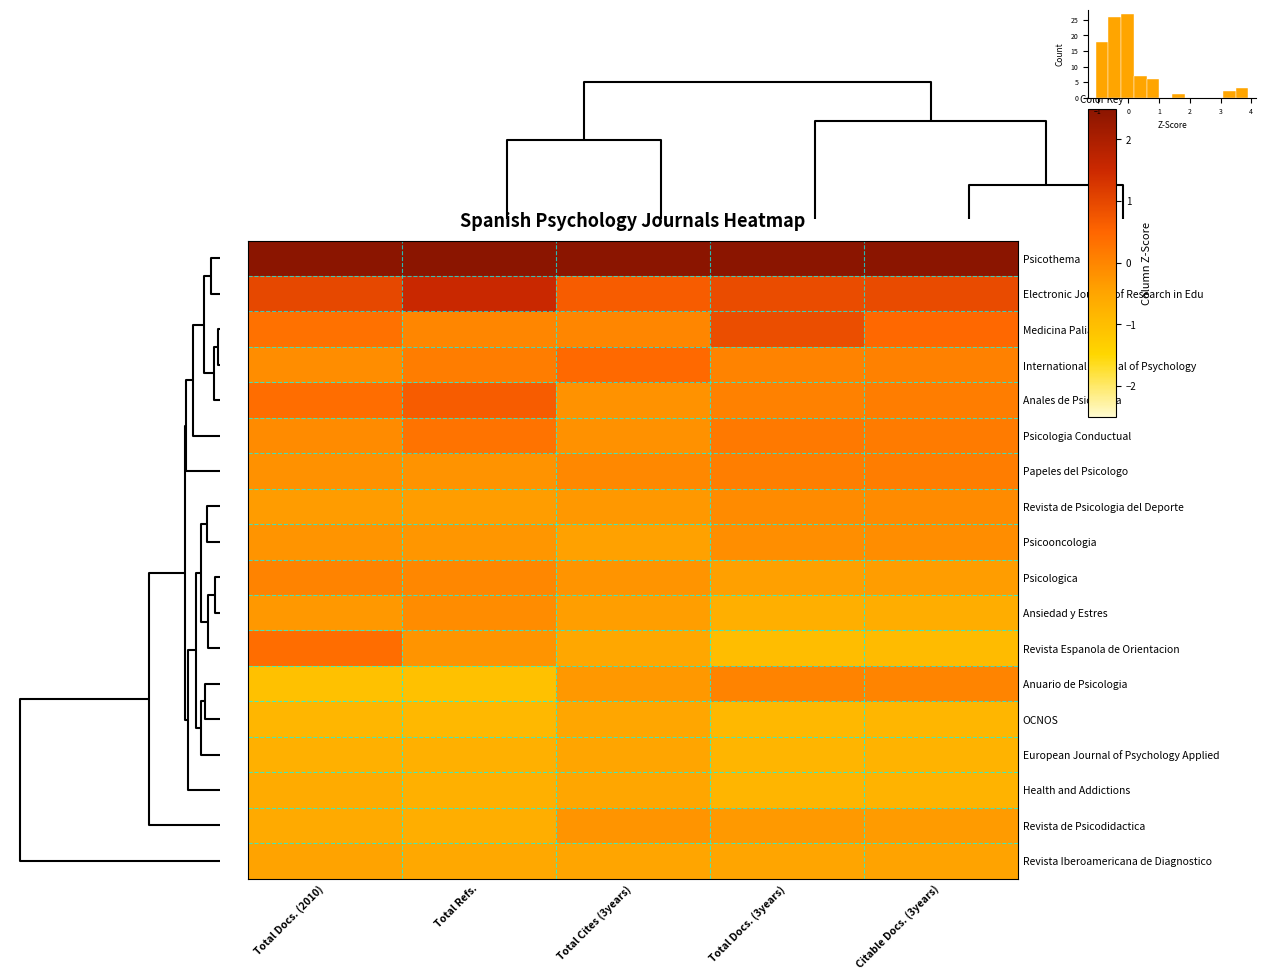

What is the sum of the Anuario de Psicologia values at Total Docs. (3years) and Total Refs.?

-1.0